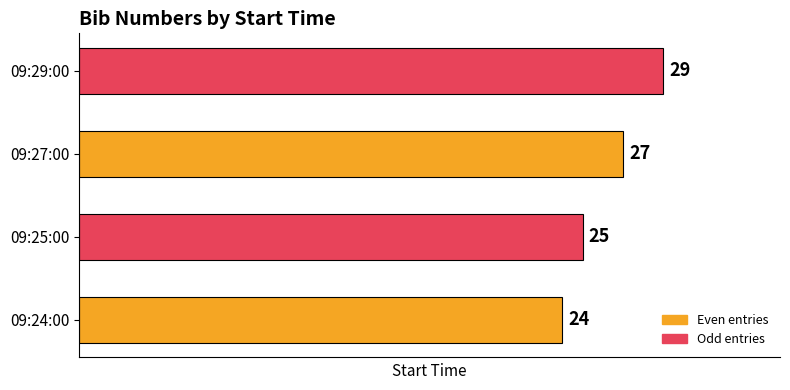

What is the sum of all values?

105